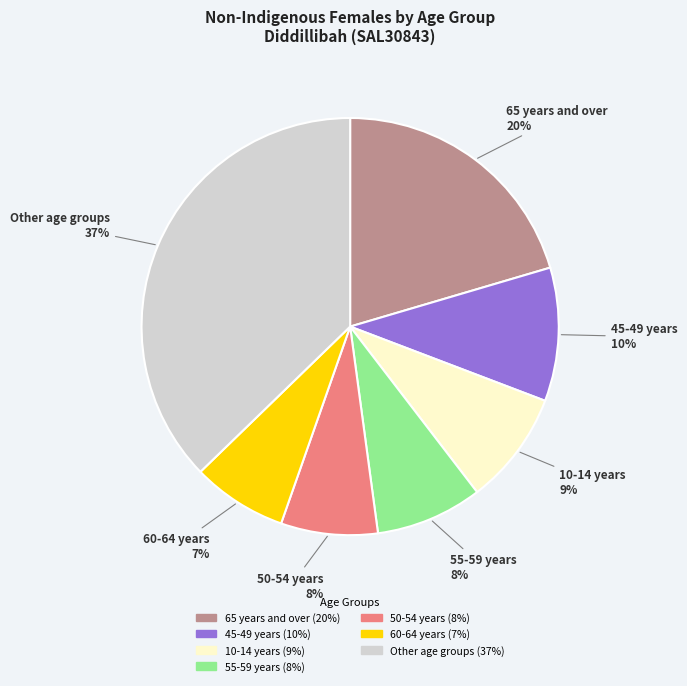

Approximately how many times larger is the value at 65 years and over compared to 45-49 years?

2.0